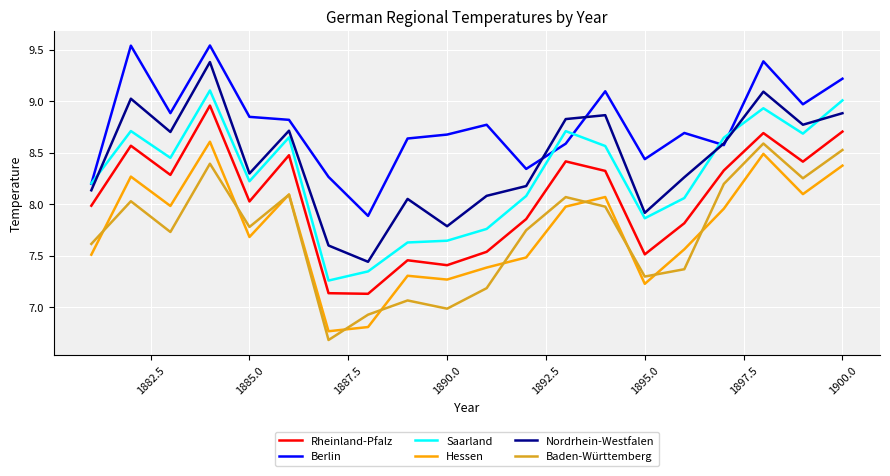

How many lines are shown in the chart?

6